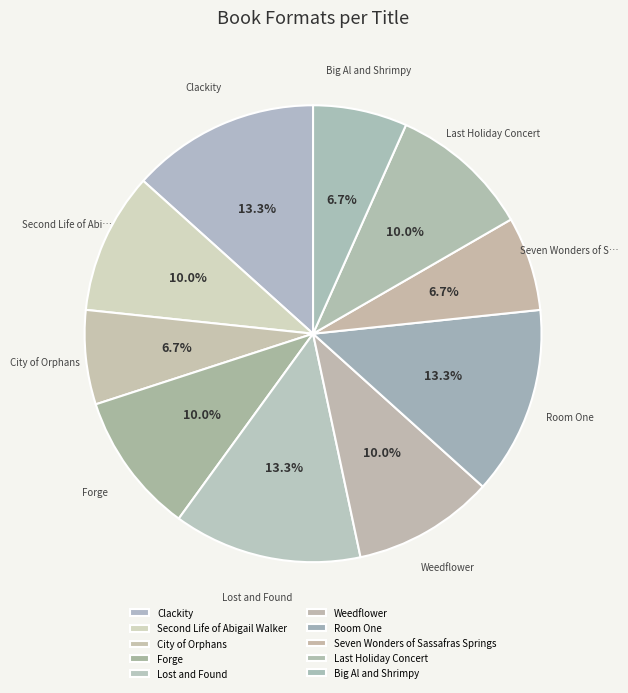

To the nearest percent, what portion does Seven Wonders of Sassafras Springs represent?

7%